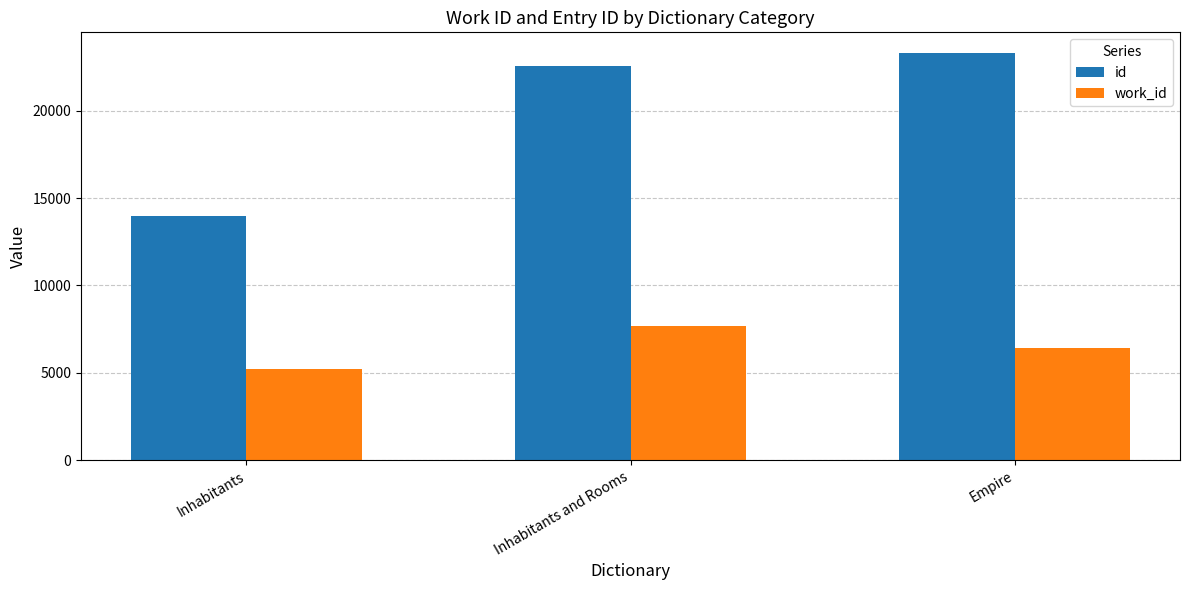

Reading left to right, what are all the values shown in this chart?

id: Inhabitants=13998	Inhabitants and Rooms=22573	Empire=23315
work_id: Inhabitants=5203	Inhabitants and Rooms=7654	Empire=6428